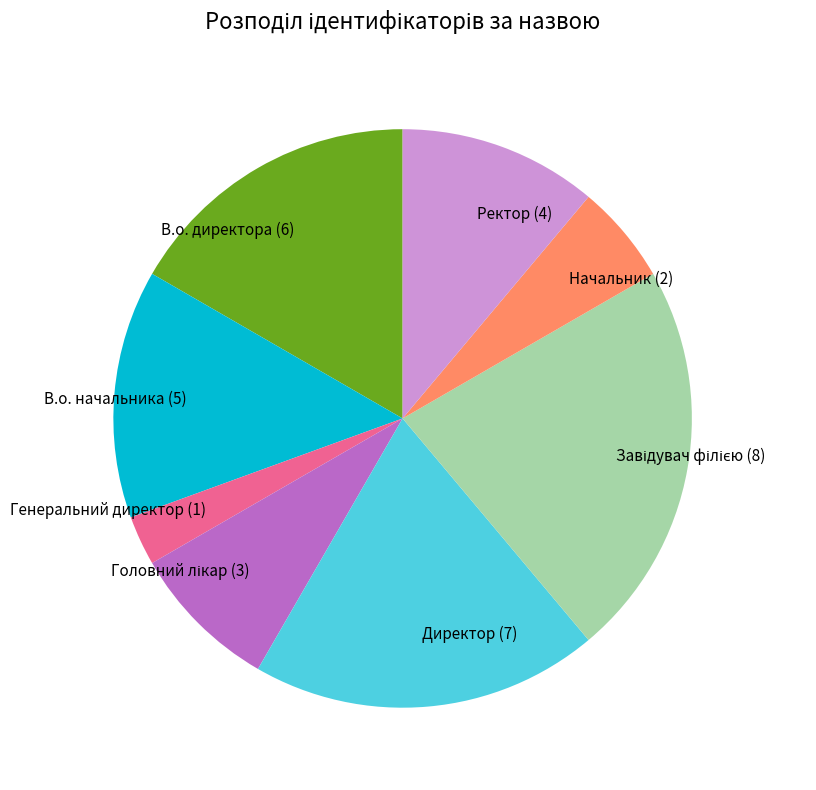

True or false: Генеральний директор accounts for 3% of the total.

True